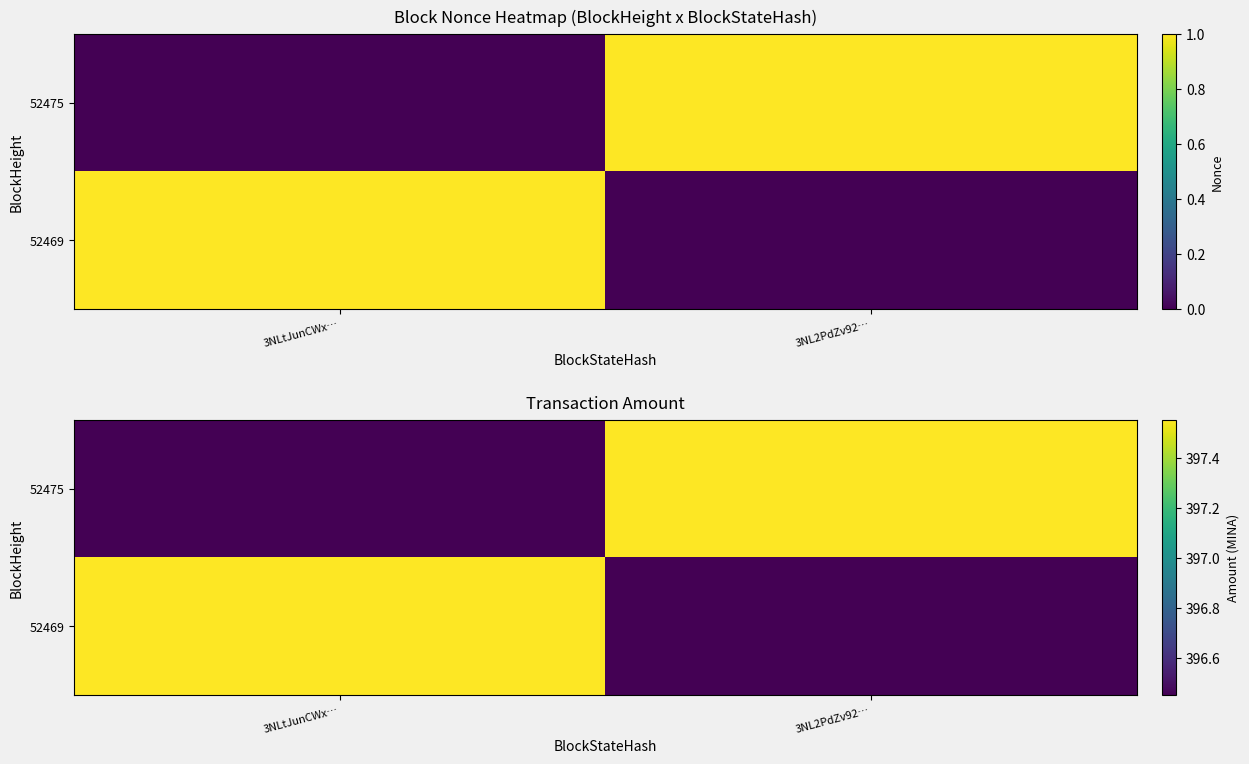

What is the highest value of the 52469 series?

397.6